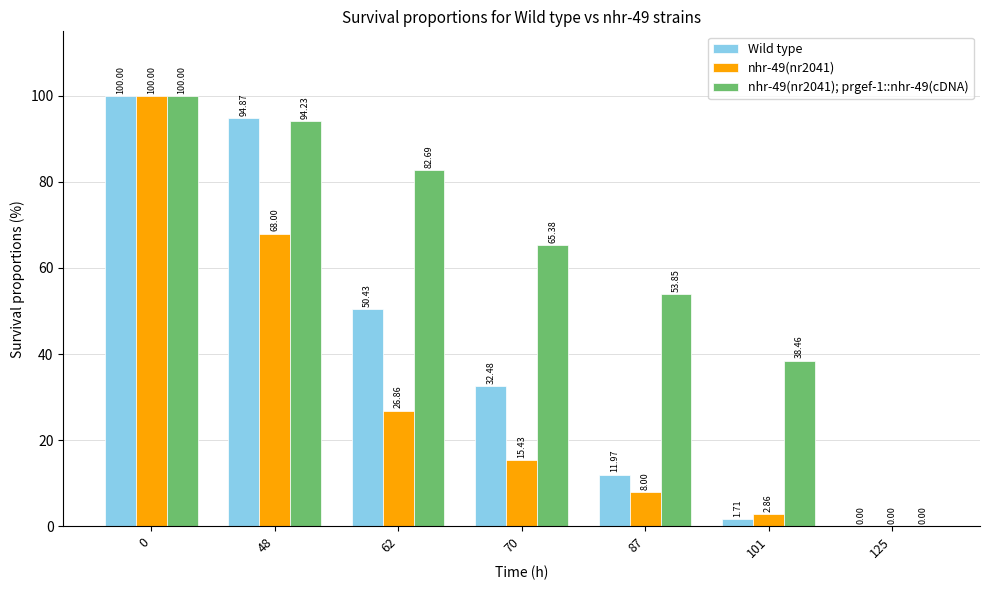

Which series has the largest total across all categories?

nhr-49(nr2041); prgef-1::nhr-49(cDNA)